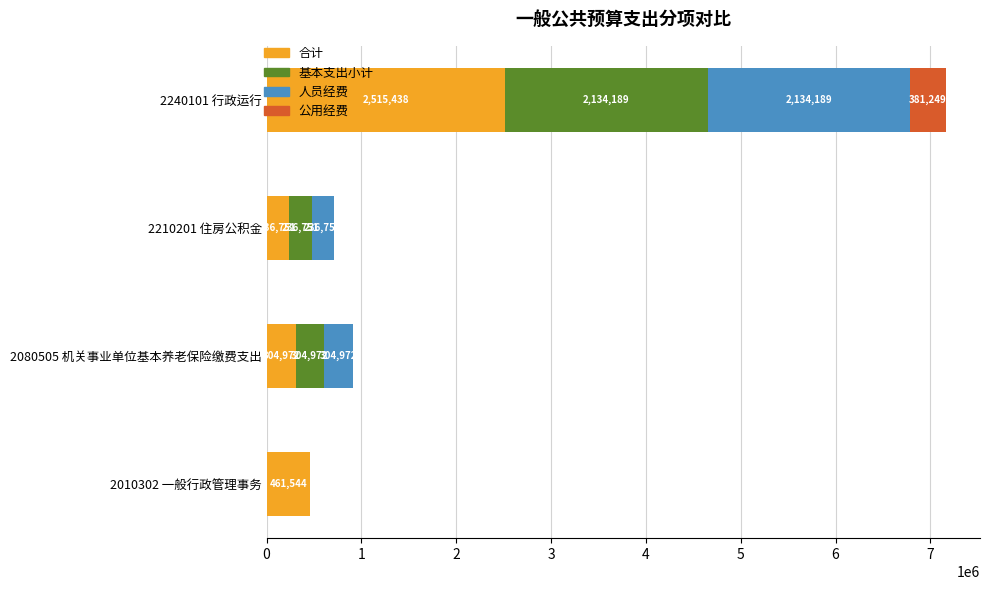

Which category has the highest value in the 合计 series?

2240101 行政运行